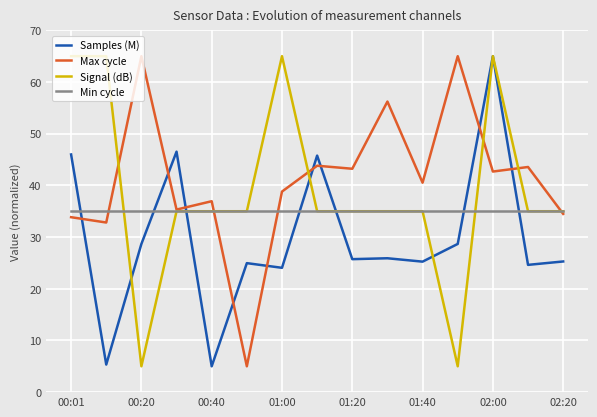

What is the difference between the maximum and minimum values in the Max cycle series?

60.0